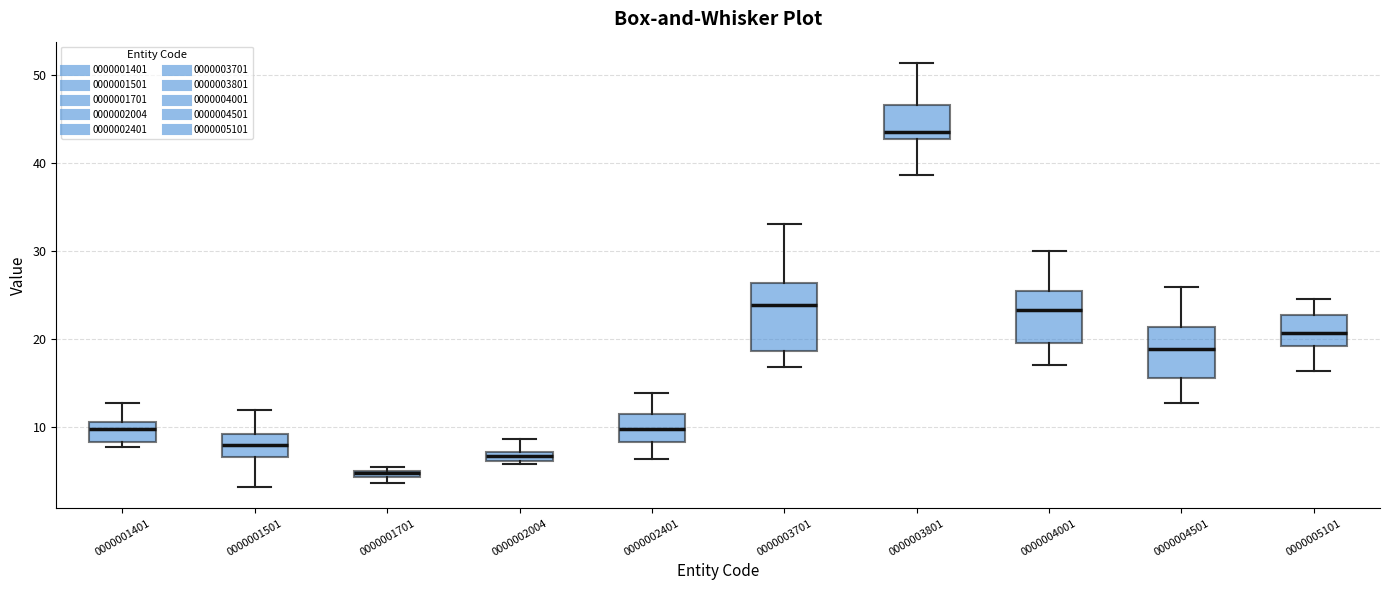

Where is the lower edge of the box at x = 0000004501 on the y-axis? The values are not printed on the chart, so give them approximately, as read against the axis.

16